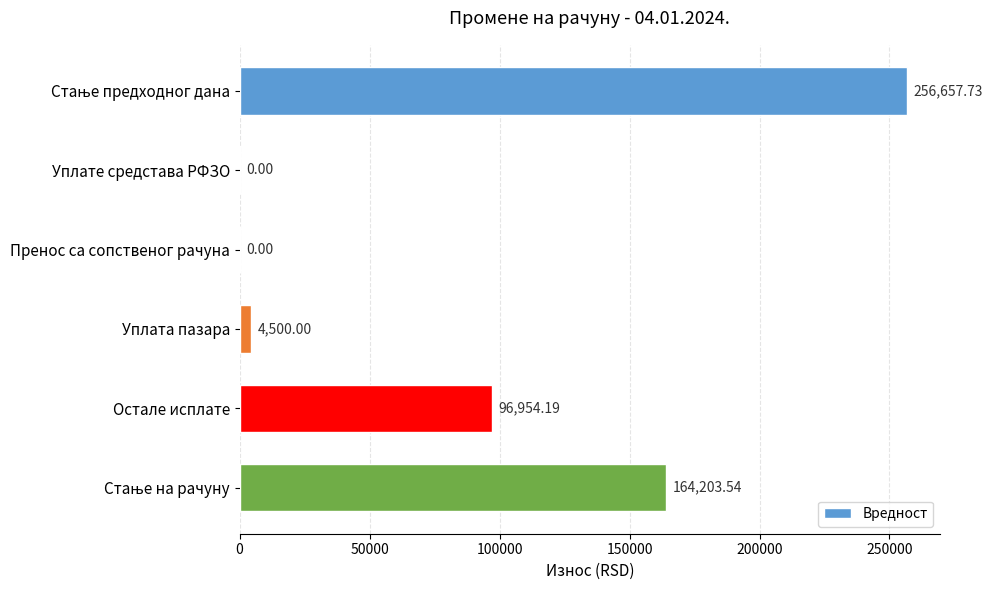

Where is the data nearest to the value 128328?

Остале исплате